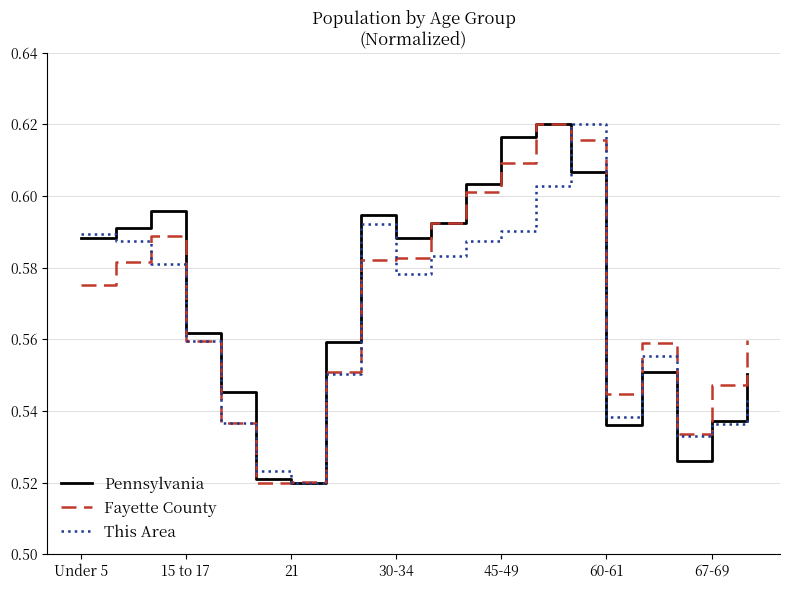

At which label does This Area reach its minimum?

21